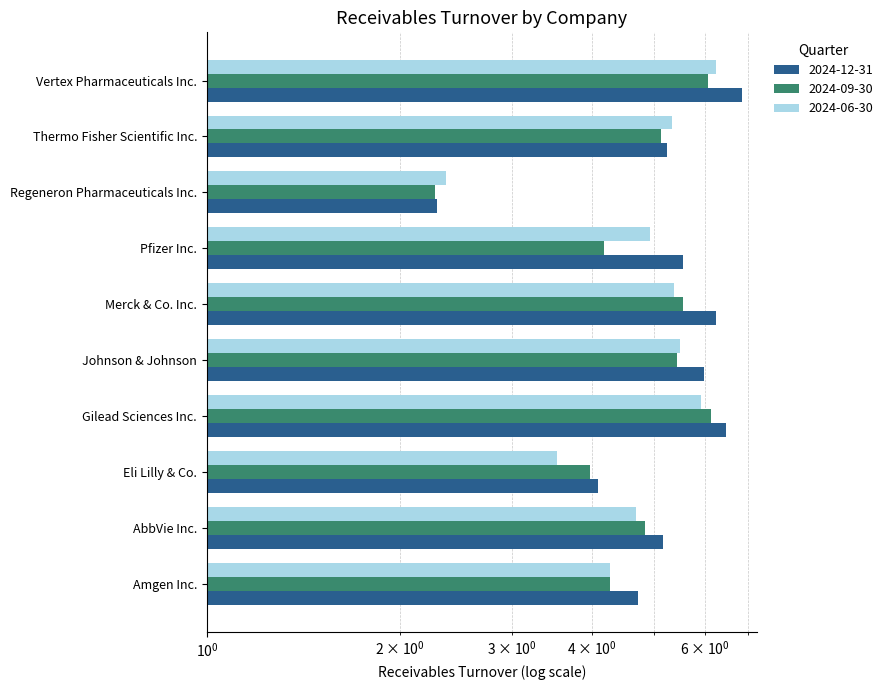

List the series in order of their peak value, lowest first.

2024-09-30, 2024-06-30, 2024-12-31